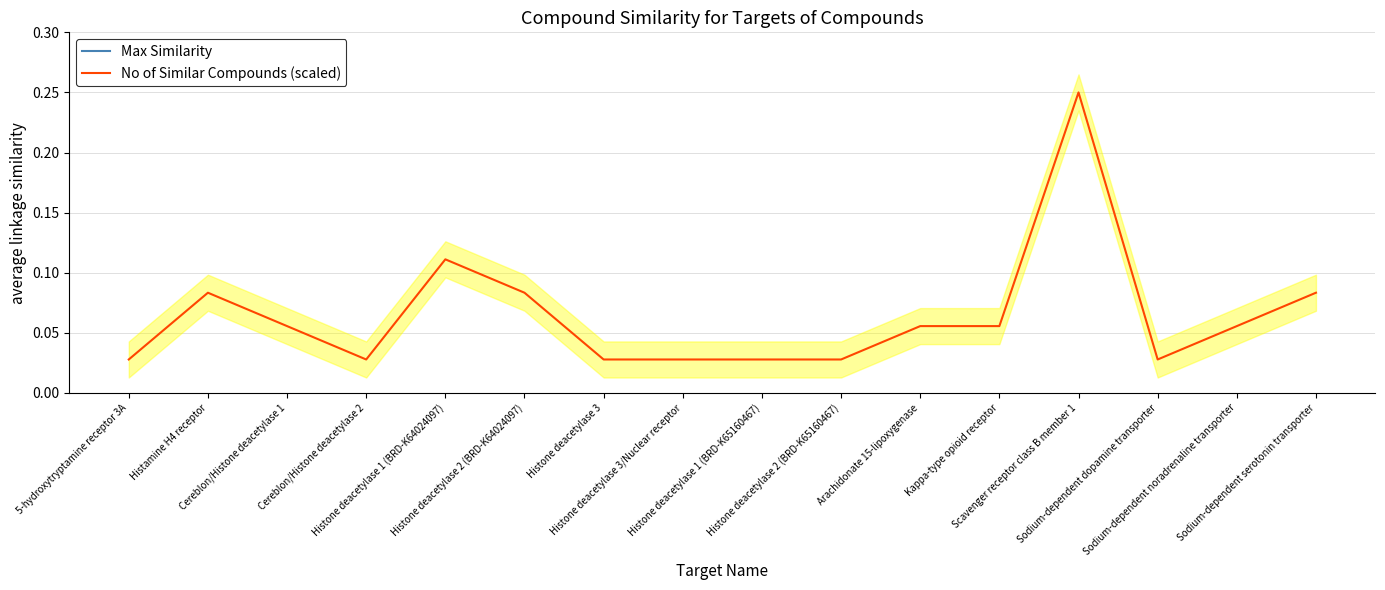

True or false: Max Similarity has more than 2 points higher than both neighbors.

False